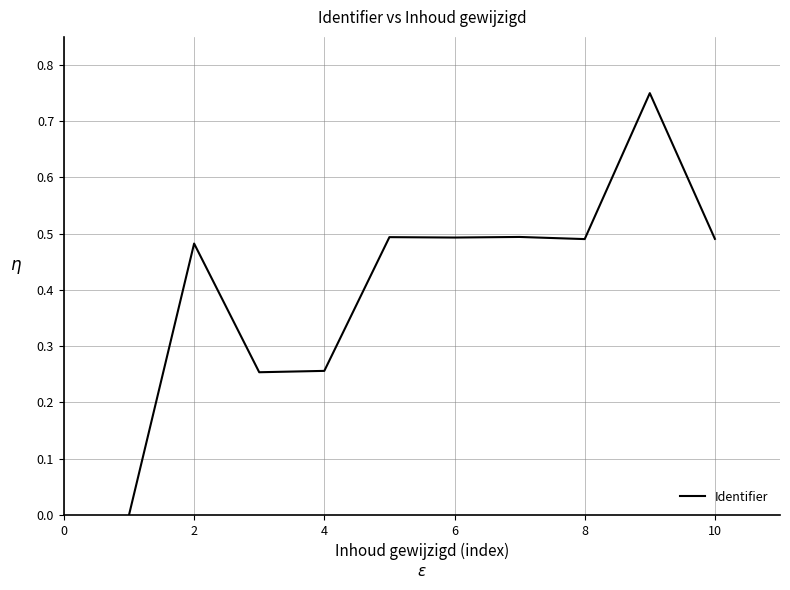

Is it true that the value at 10 is 0.2?

False